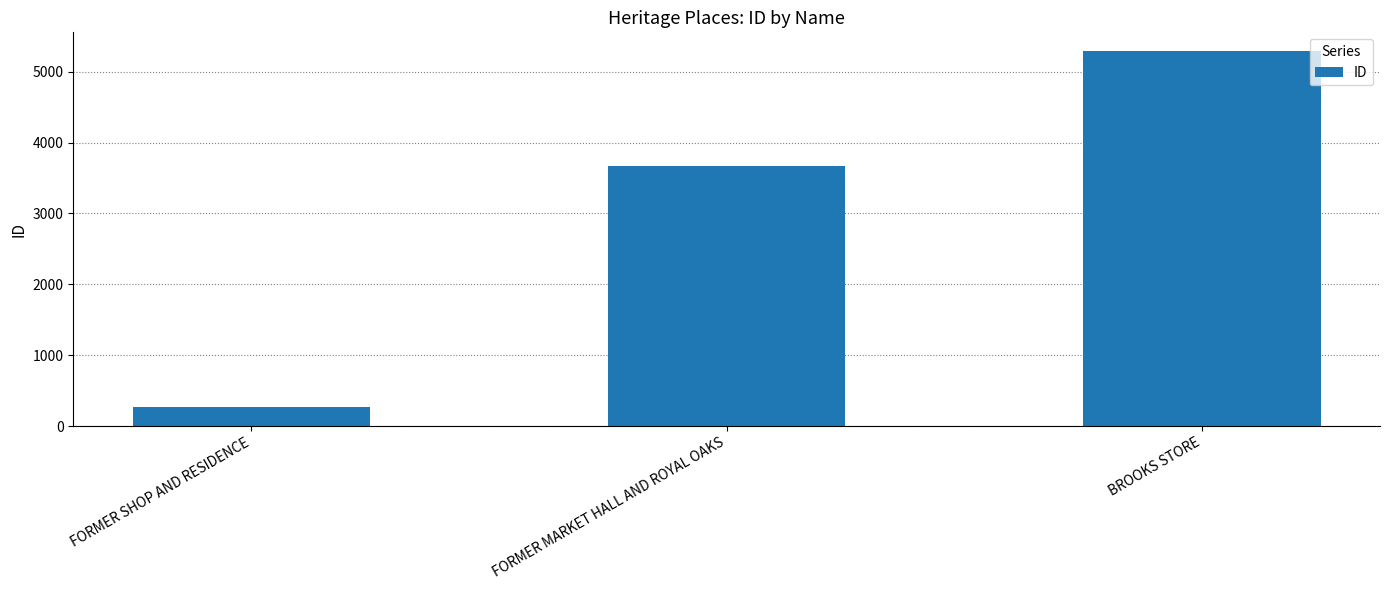

Count the number of data series in this chart.

1